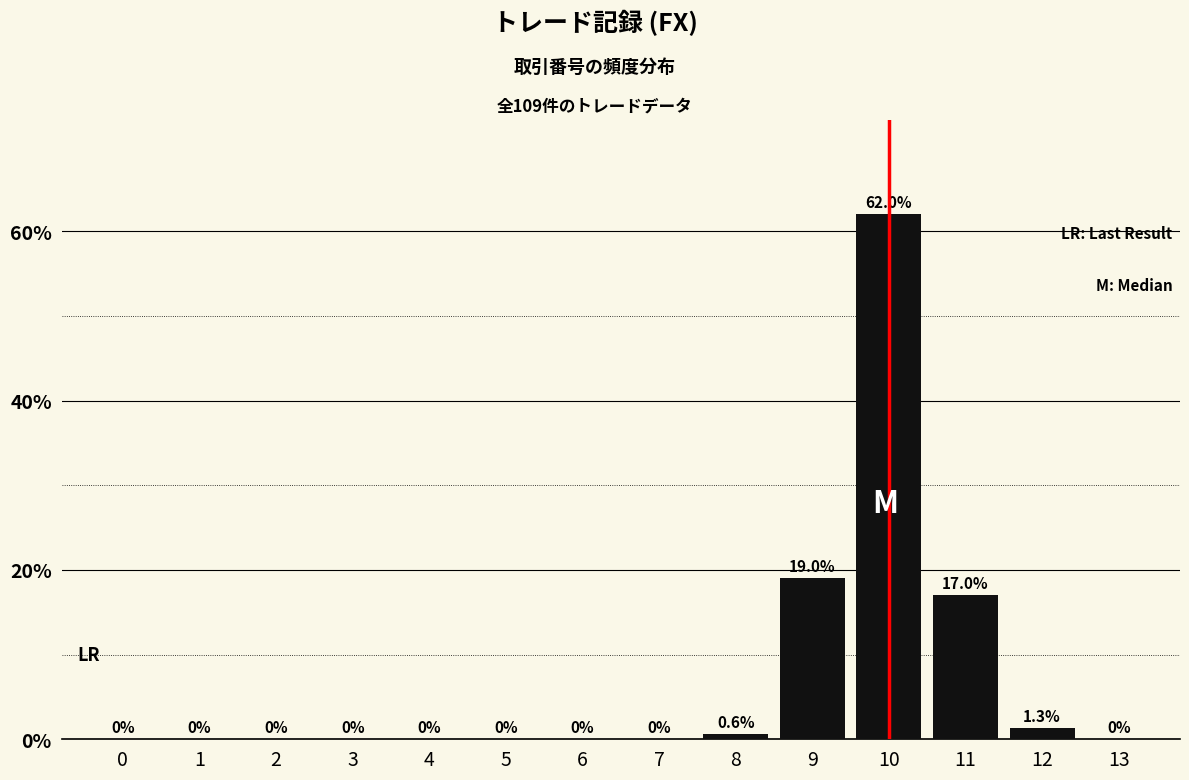

Reading right to left, list all the values displayed in this chart.

13=0.0	12=1.3	11=17.0	10=62.0	9=19.0	8=0.6	7=0.0	6=0.0	5=0.0	4=0.0	3=0.0	2=0.0	1=0.0	0=0.0